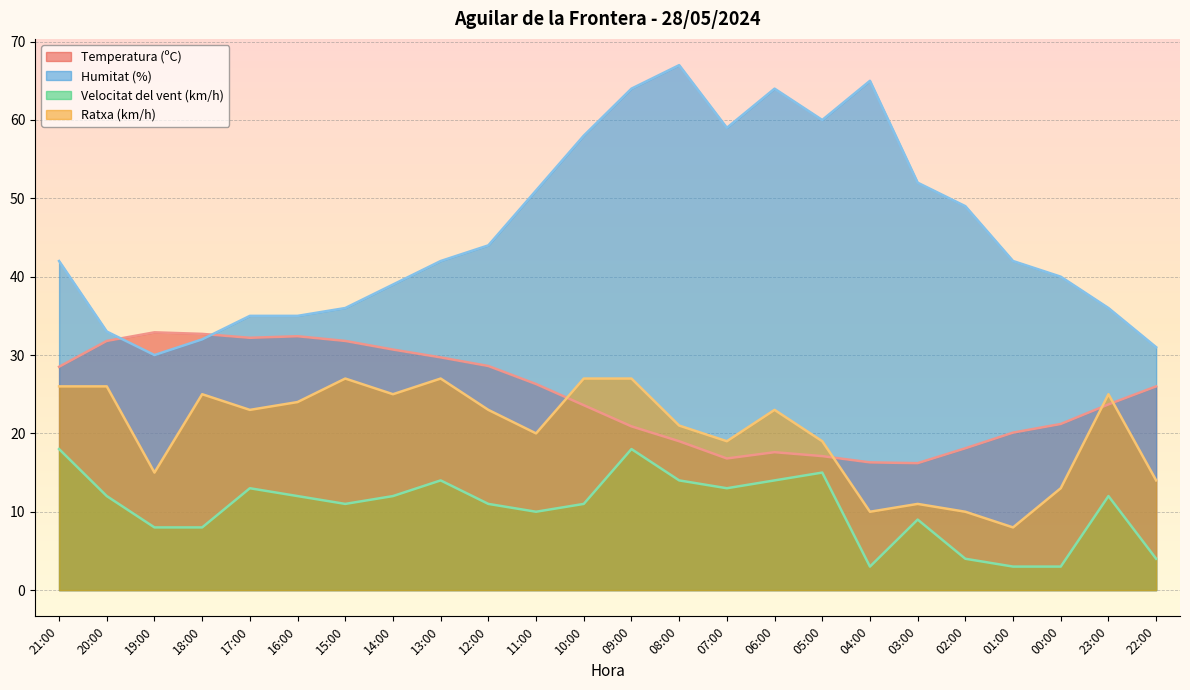

The Temperatura (ºC) series shows 26.3 at 11:00. True or false?

True